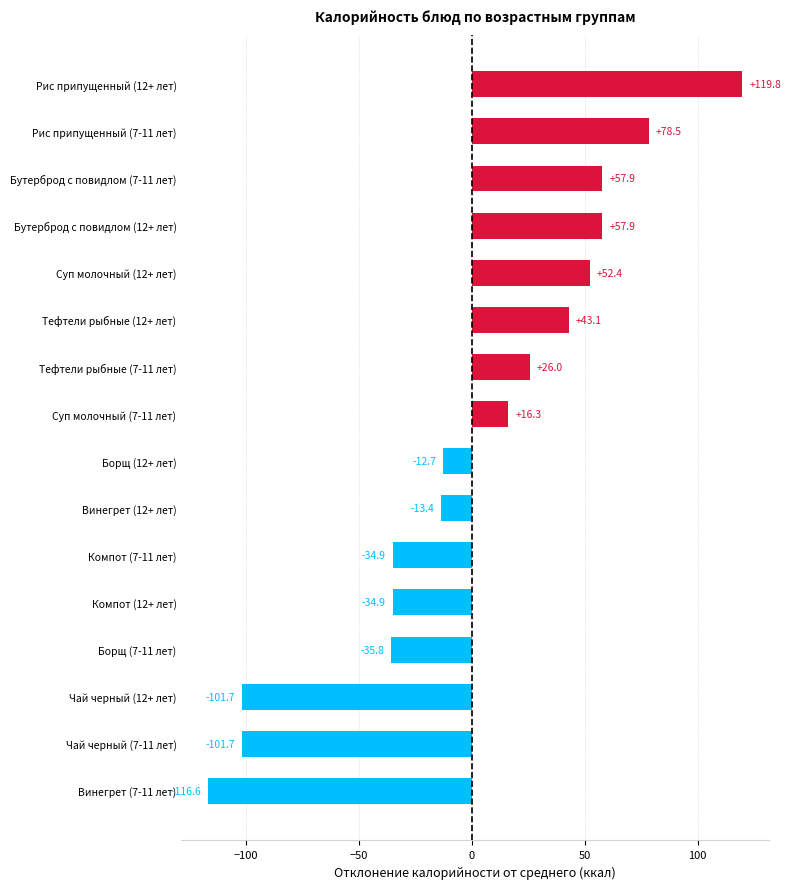

Where is the data nearest to the value 1?

Борщ (12+ лет)